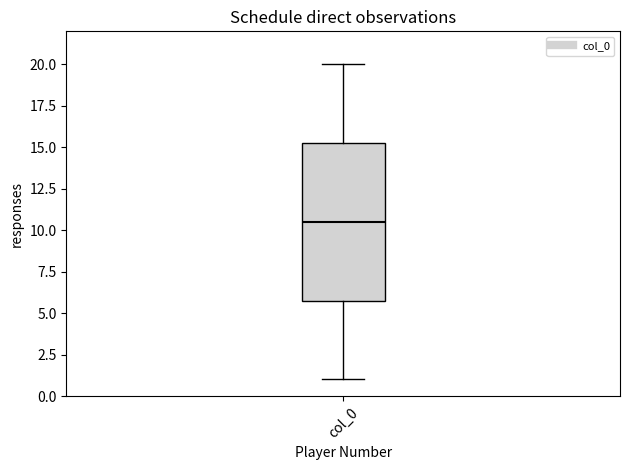

Where is the lower edge of the box for col_0 on the y-axis? The values are not printed on the chart, so give them approximately, as read against the axis.

6.0